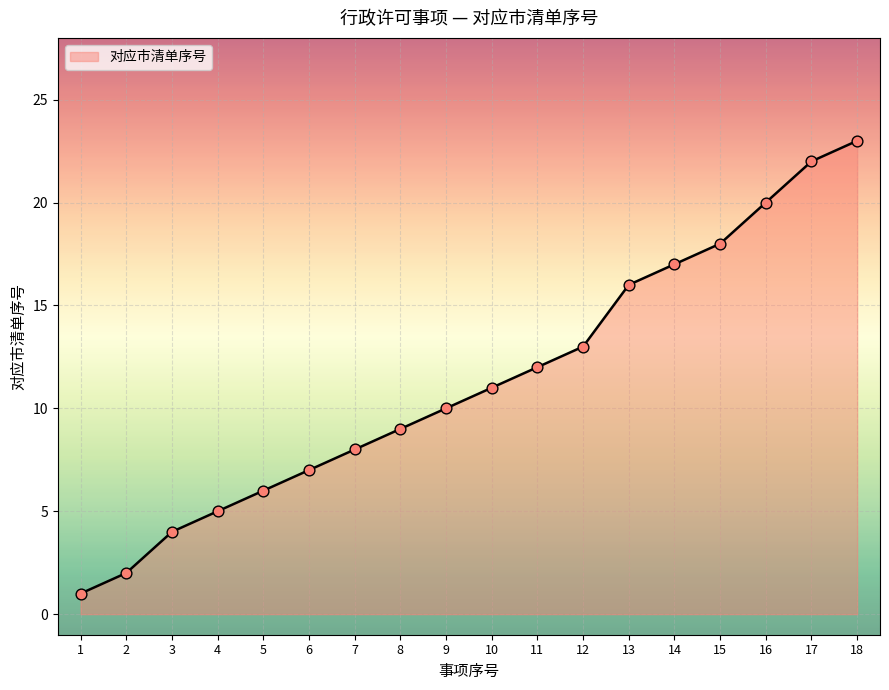

What is the change in value from 12 to 16?

+7